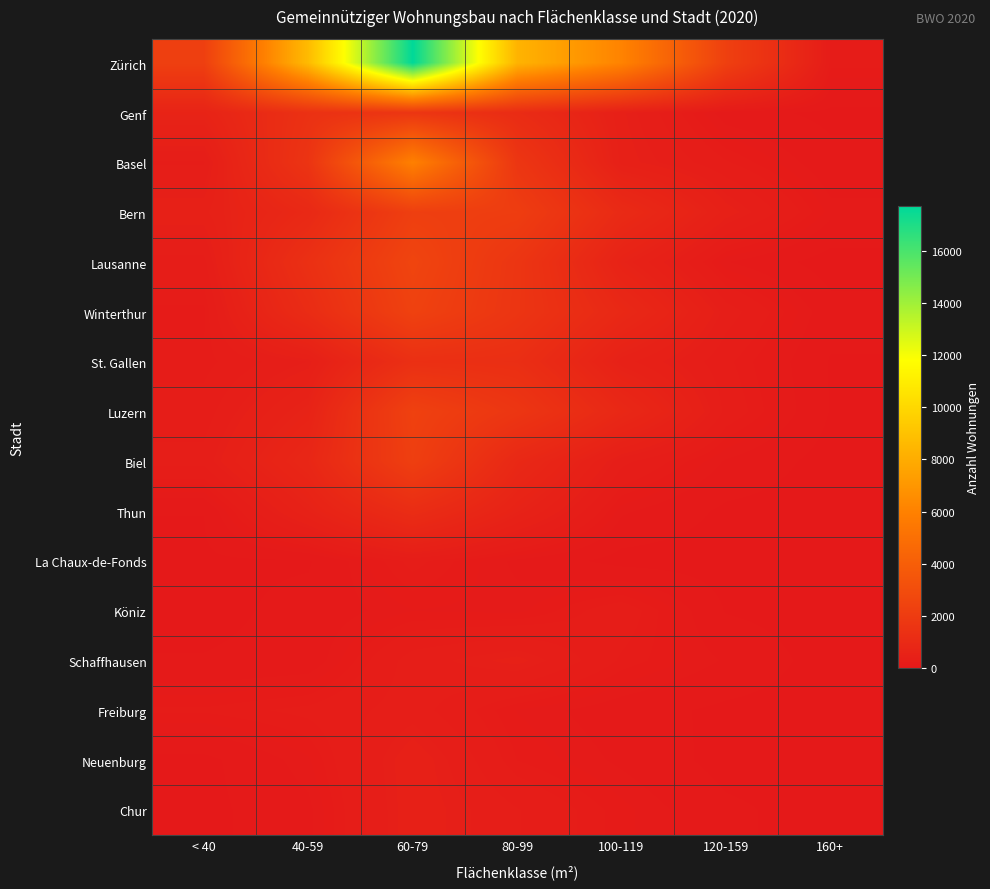

What is the total value across all series at 60-79?

41134